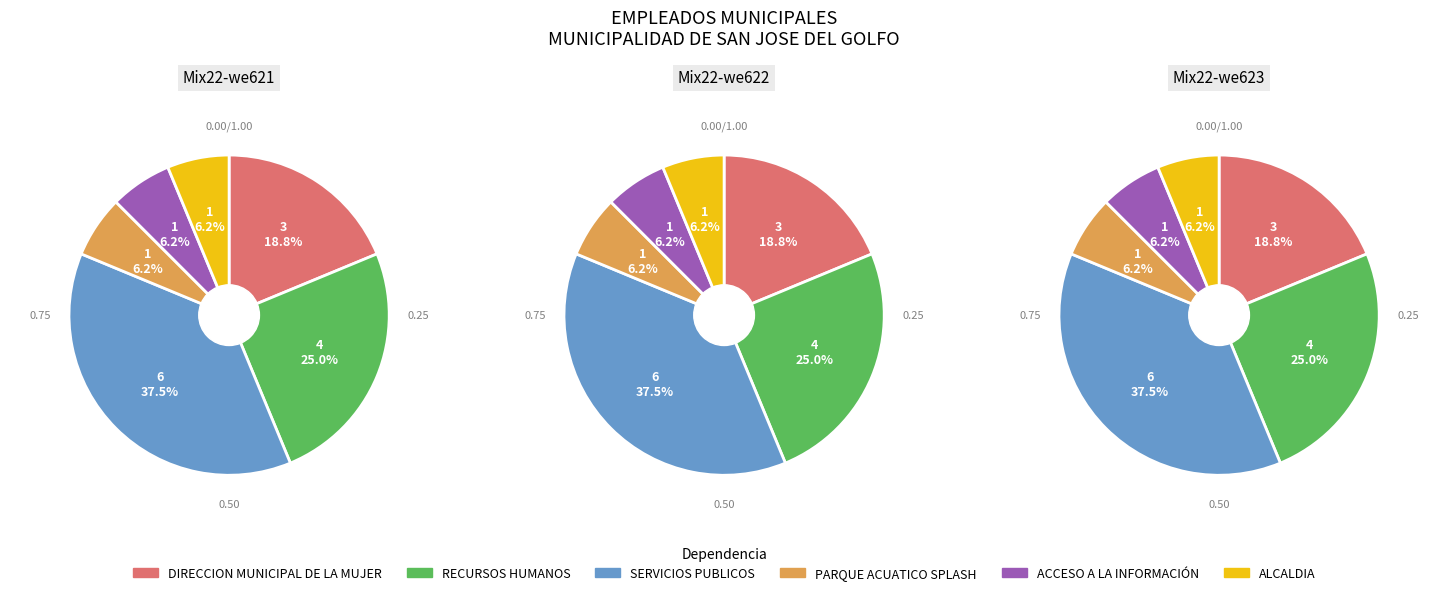

Do ACCESO A LA INFORMACIÓN and RECURSOS HUMANOS together represent more than half of the pie?

No